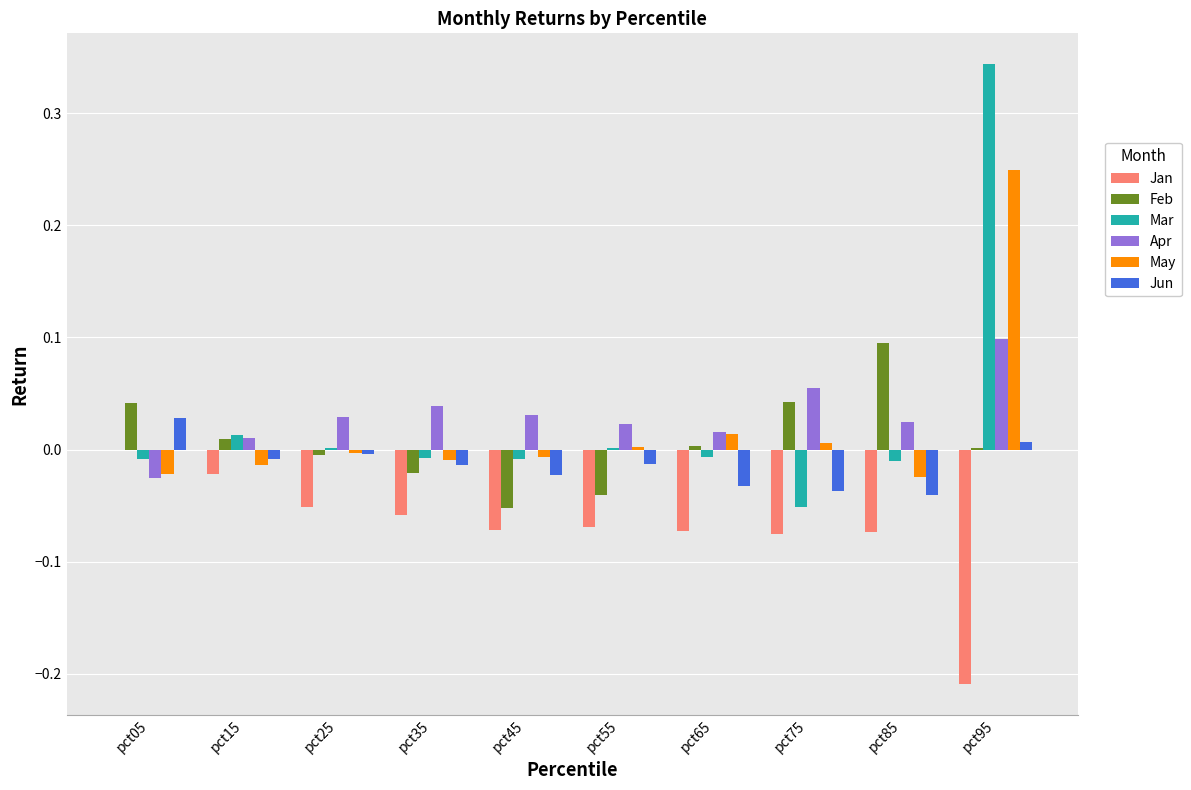

At which category is the sum across all series the highest?

pct95